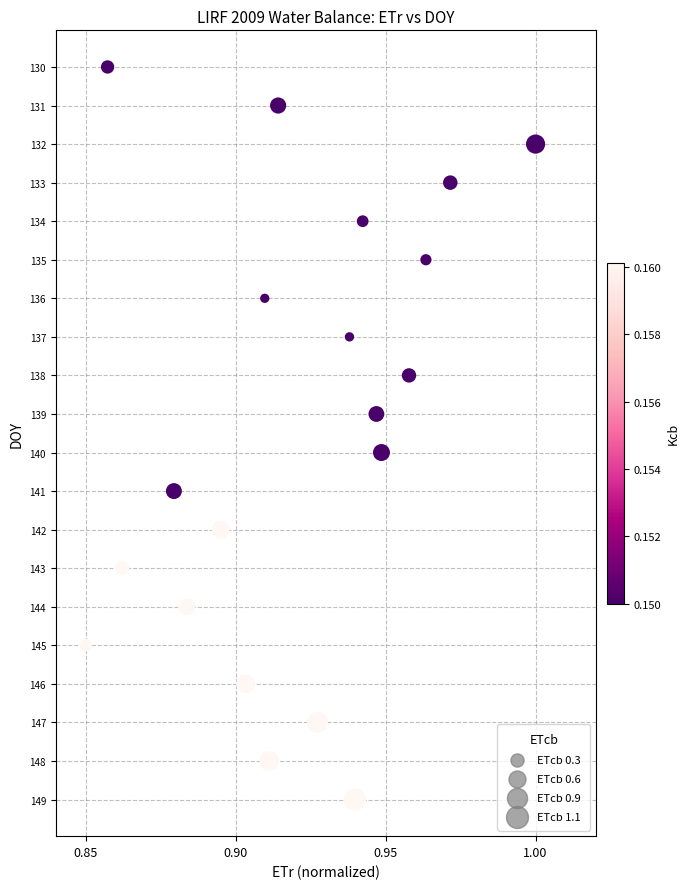

What is the range of Y values (max minus min)?

19